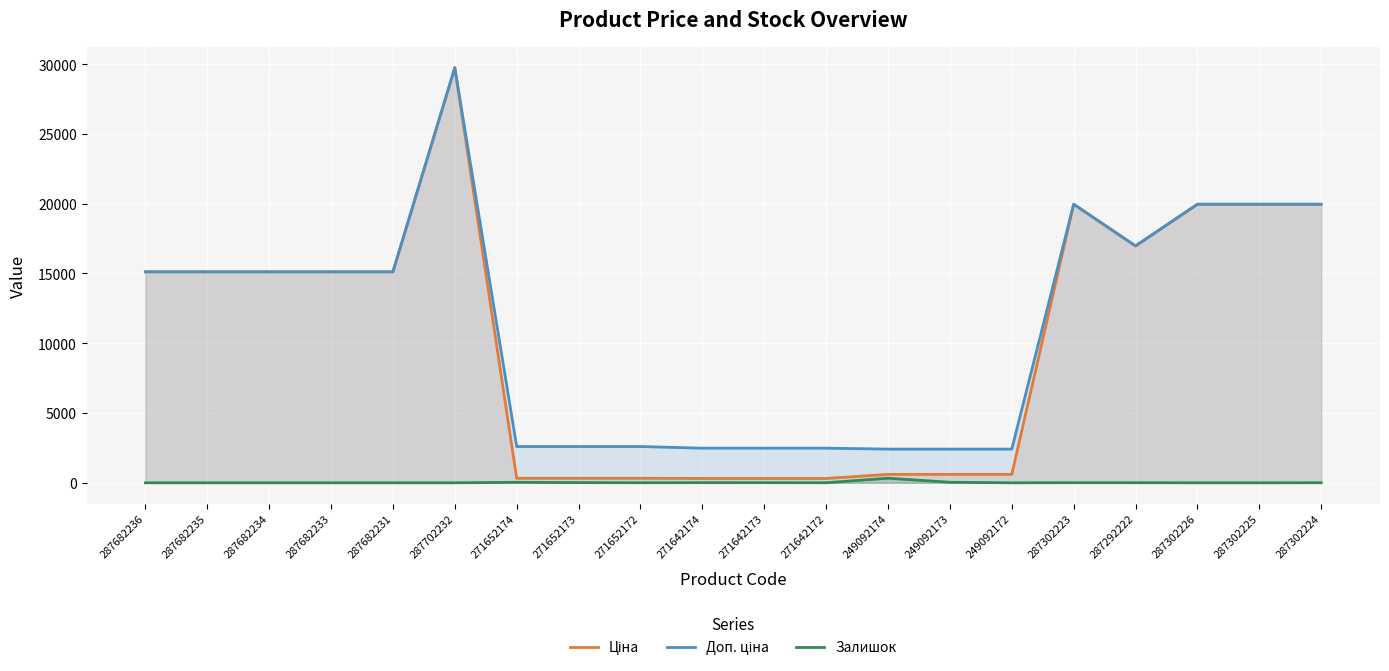

What is the average value of the Залишок series?

22.9